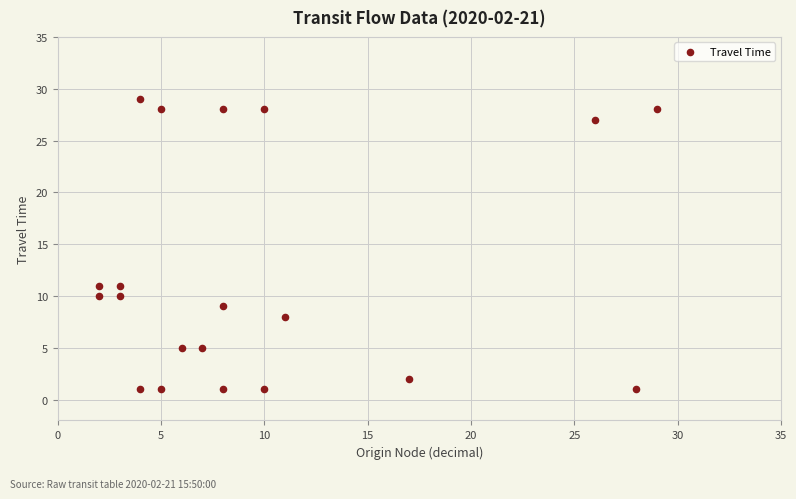

What is the range of Y values (max minus min)?

28